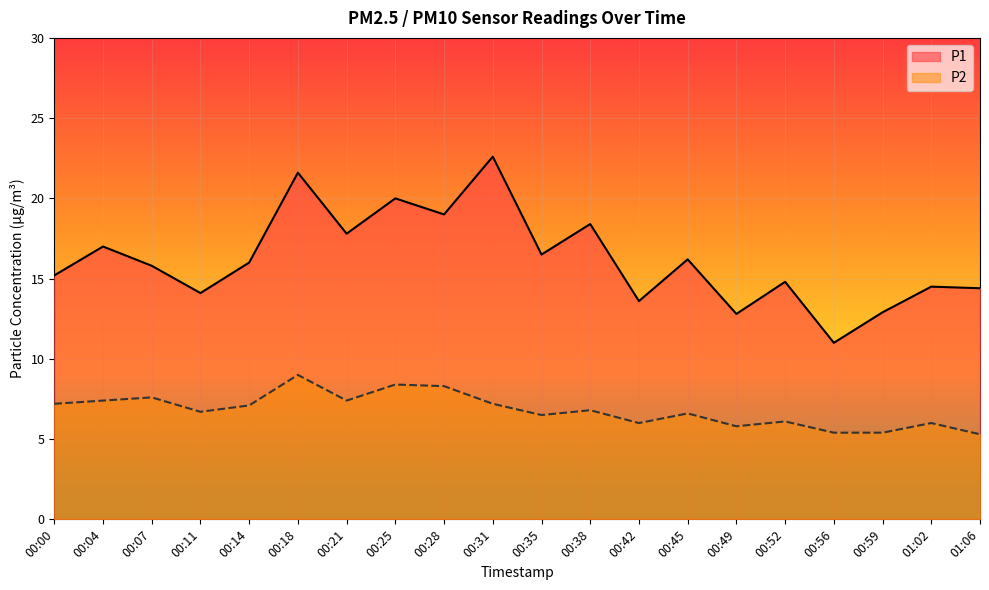

At how many categories does at least one series exceed 15?

12